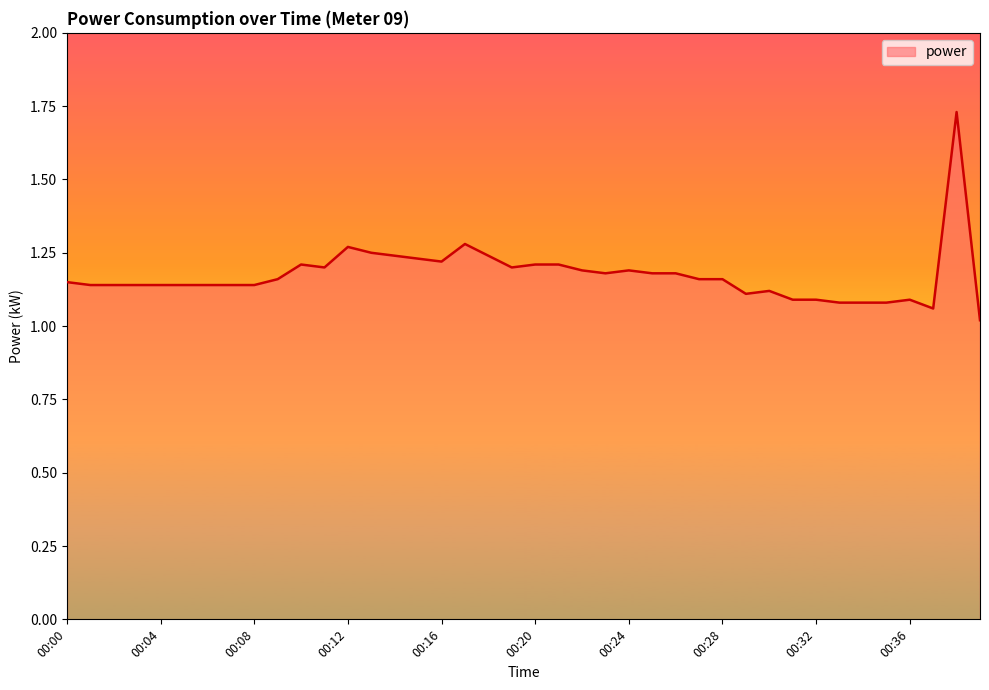

What is the difference between the maximum and minimum values?

0.7